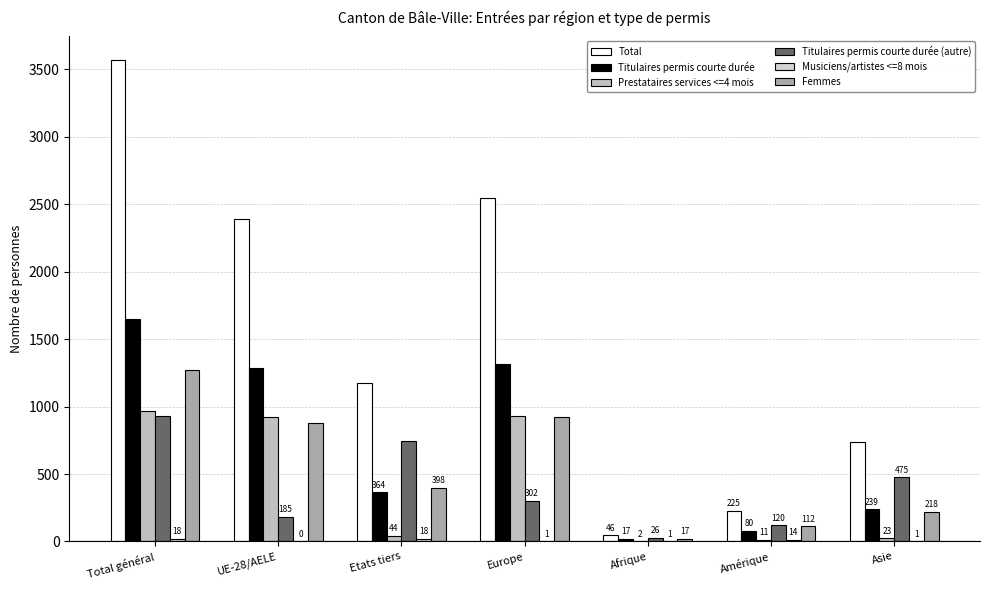

What is the difference between the second highest and second lowest values in the Titulaires permis courte durée (autre) series?

627